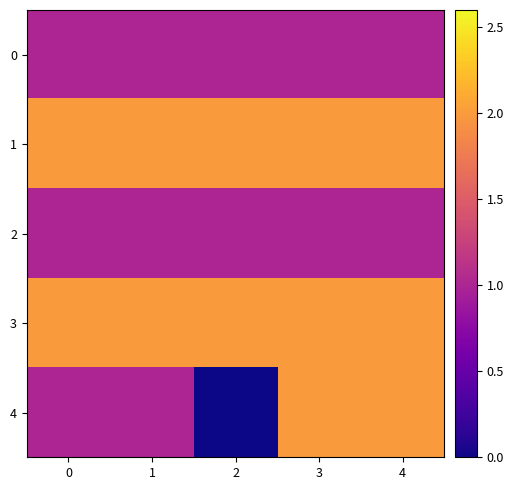

Reading left to right, transcribe all the data shown in this chart.

0: 0=1	1=1	2=1	3=1	4=1
1: 0=2	1=2	2=2	3=2	4=2
2: 0=1	1=1	2=1	3=1	4=1
3: 0=2	1=2	2=2	3=2	4=2
4: 0=1	1=1	2=0	3=2	4=2